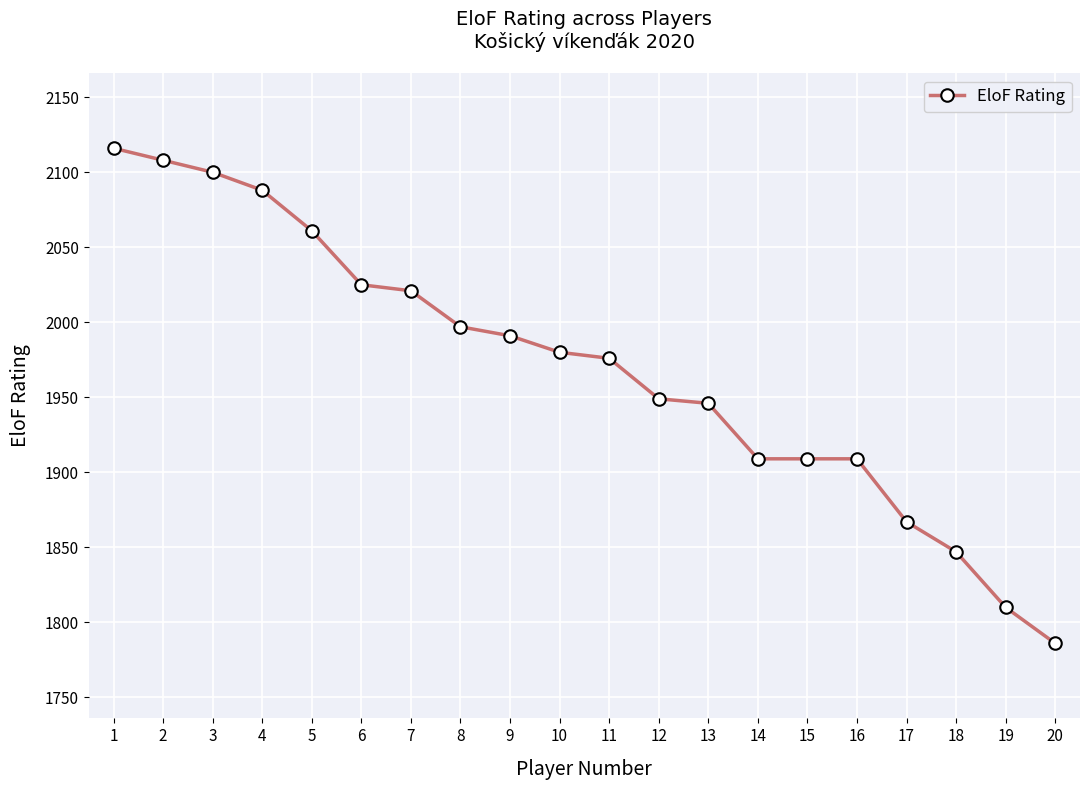

True or false: the data shows 3048 at 9.

False